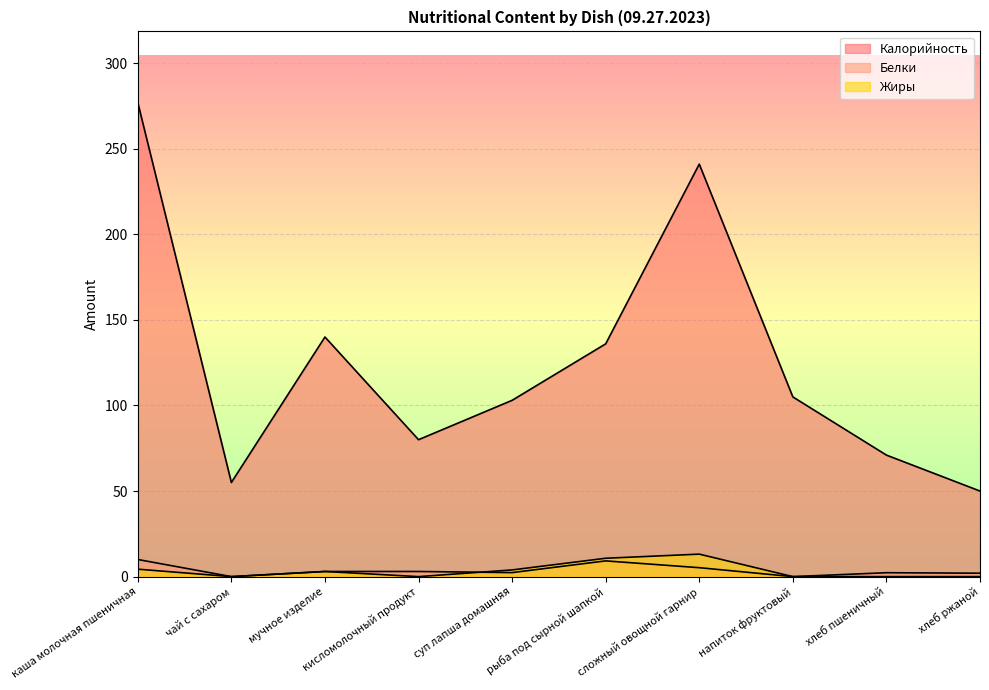

At which category is the sum across all series the highest?

каша молочная пшеничная